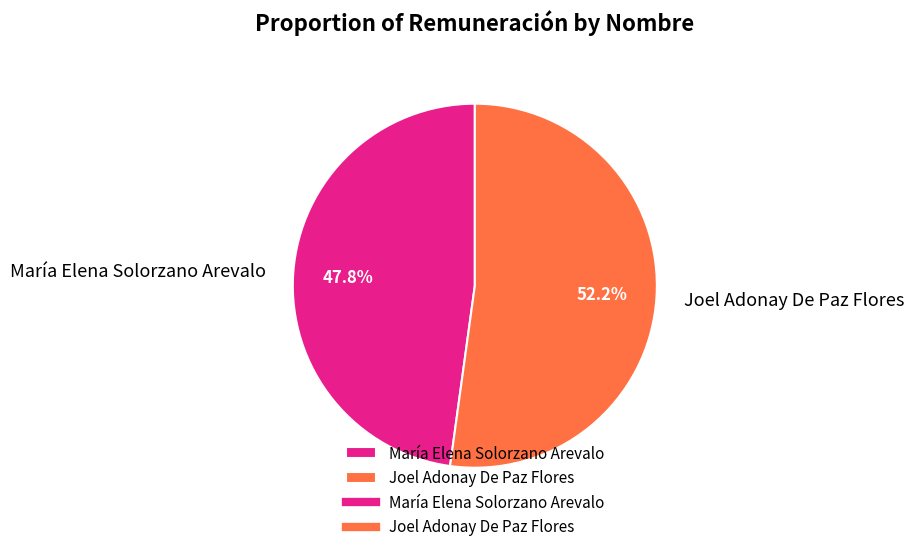

To the nearest percent, what portion does Joel Adonay De Paz Flores represent?

52%